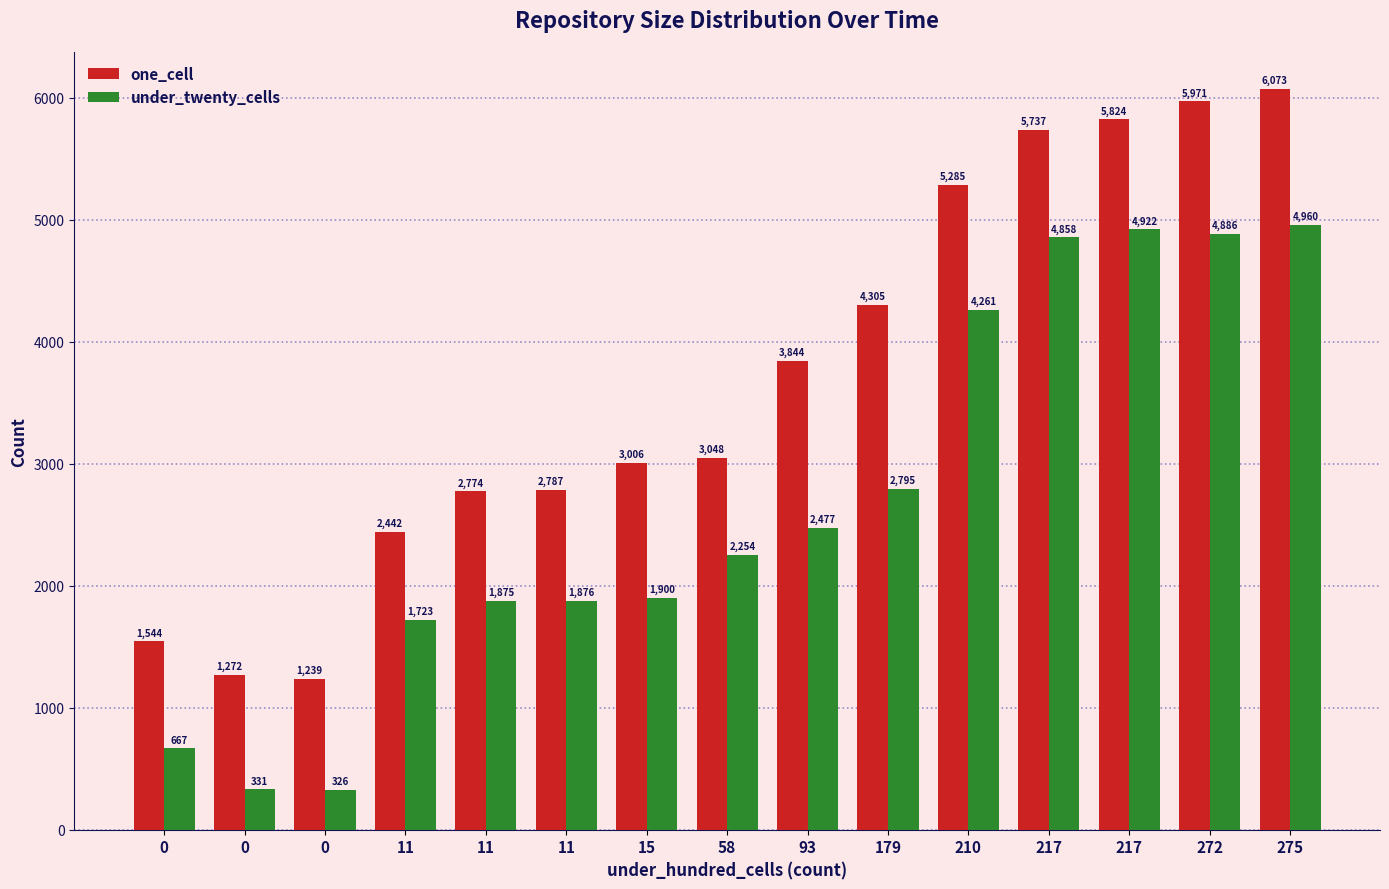

How many bars are there in each group?

2